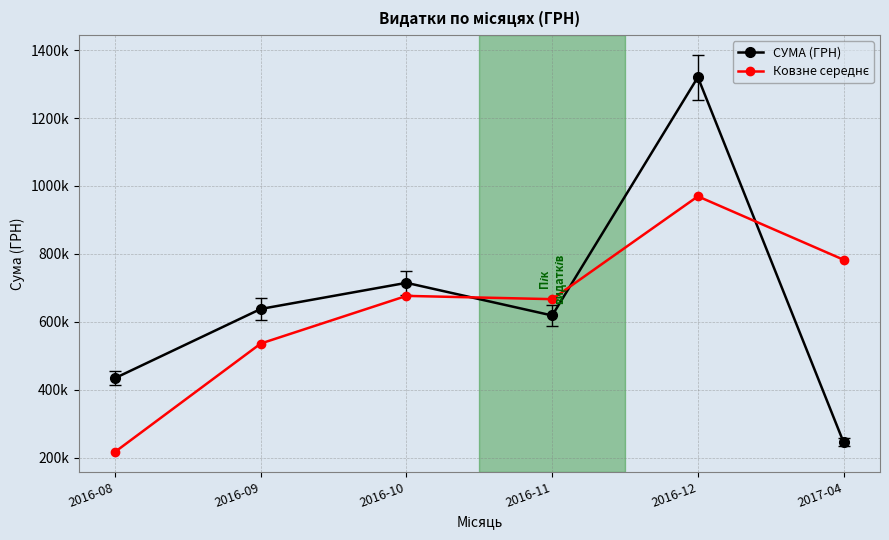

Does the chart display data point markers on the line(s)?

Yes